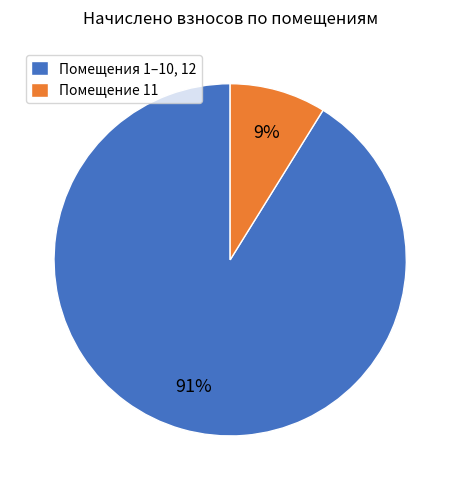

Which category has the smallest portion of the pie?

Помещение 11